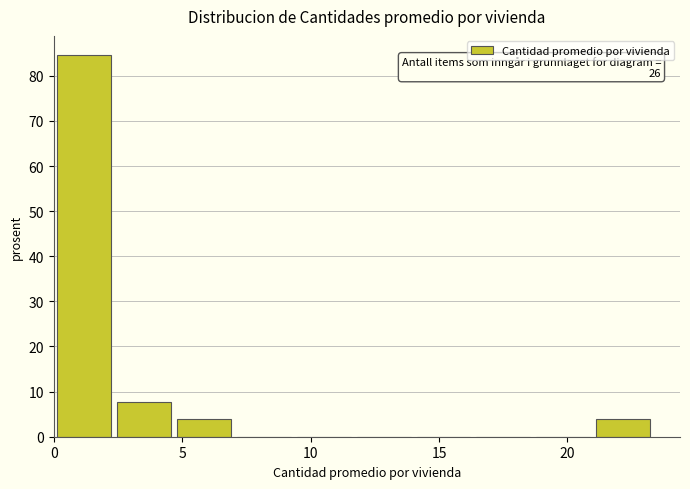

Over which range of the x-axis is the bar tallest?

0.0 to 2.5